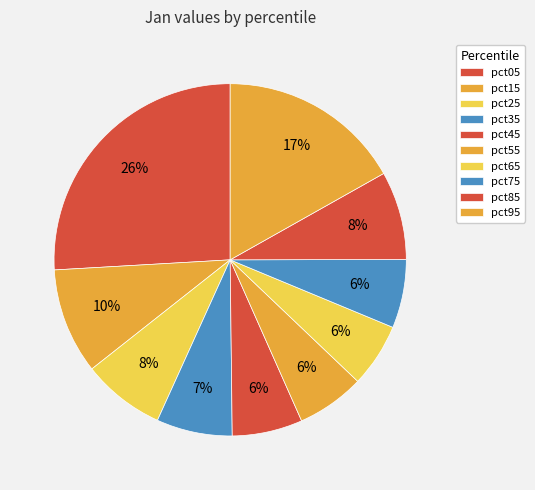

What percentage is the pct75 slice, to the nearest percent?

6%